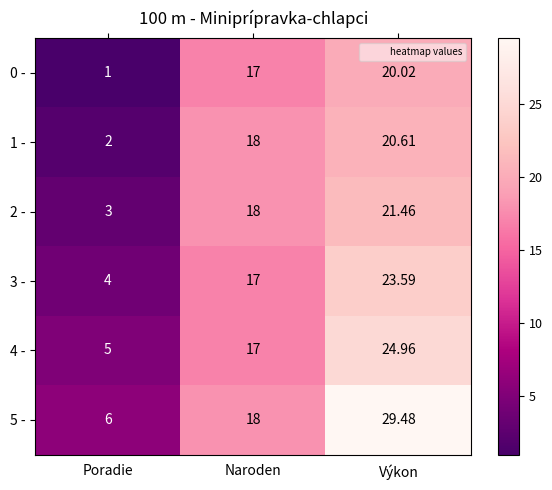

Where is 3 - nearest to the value 13?

Naroden